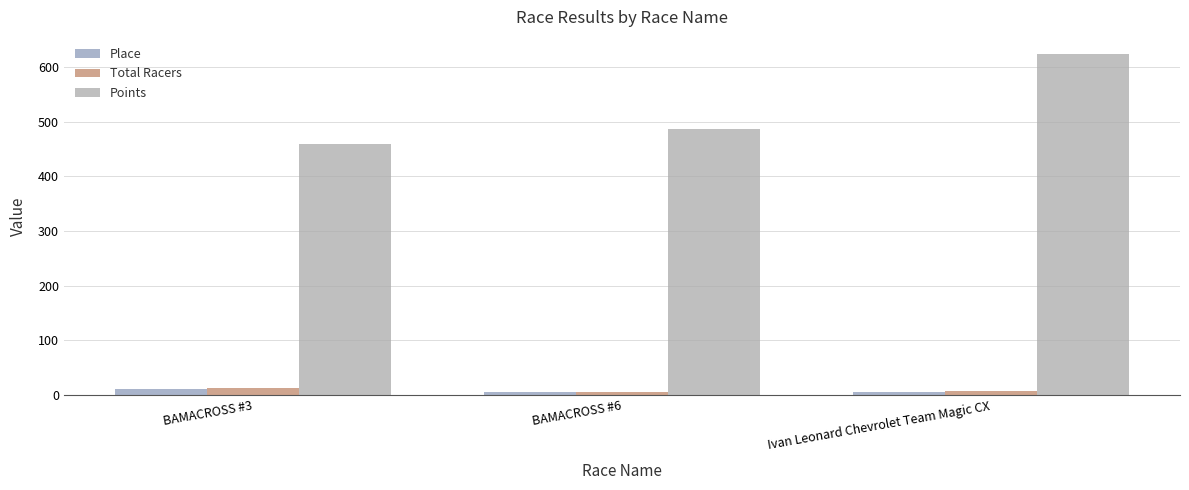

Does the chart contain any negative values?

No